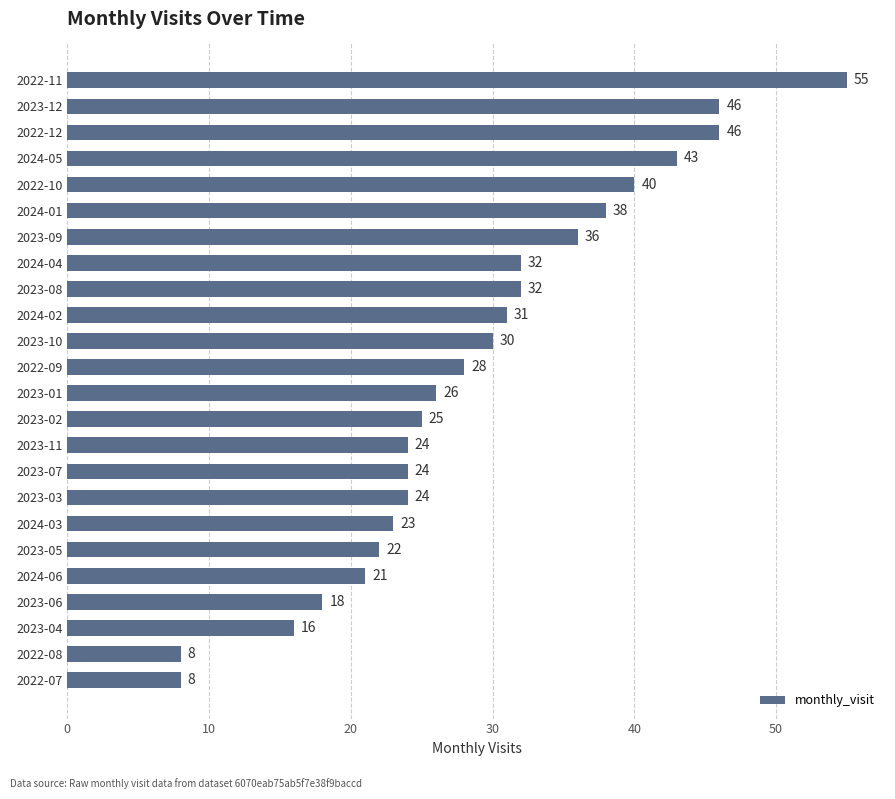

Count the number of categories in the chart.

24